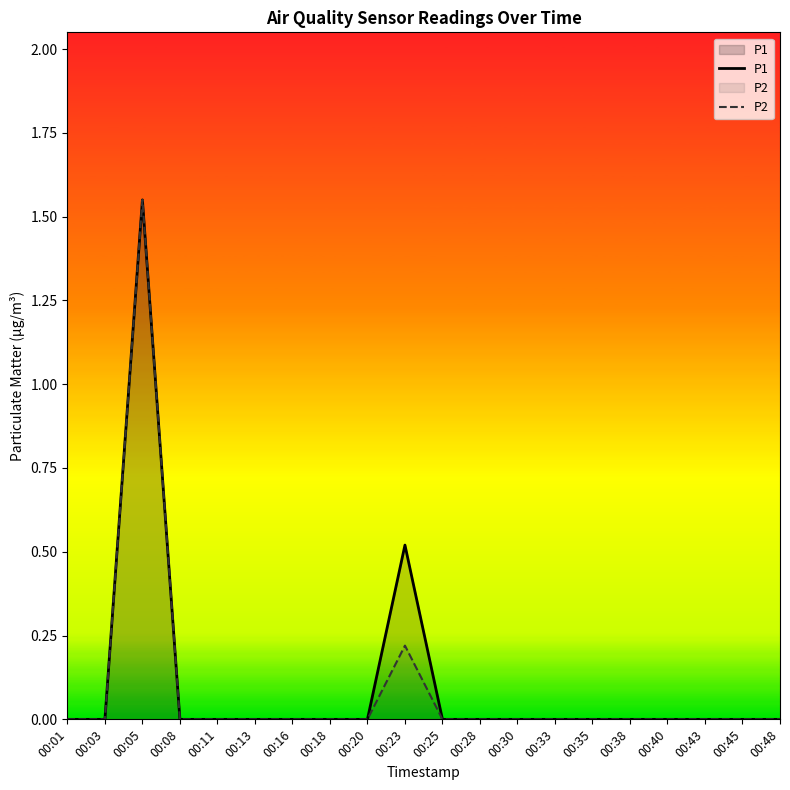

Rank the categories by P1 value from highest to lowest.

00:05, 00:23, 00:01, 00:03, 00:08, 00:11, 00:13, 00:16, 00:18, 00:20, 00:25, 00:28, 00:30, 00:33, 00:35, 00:38, 00:40, 00:43, 00:45, 00:48